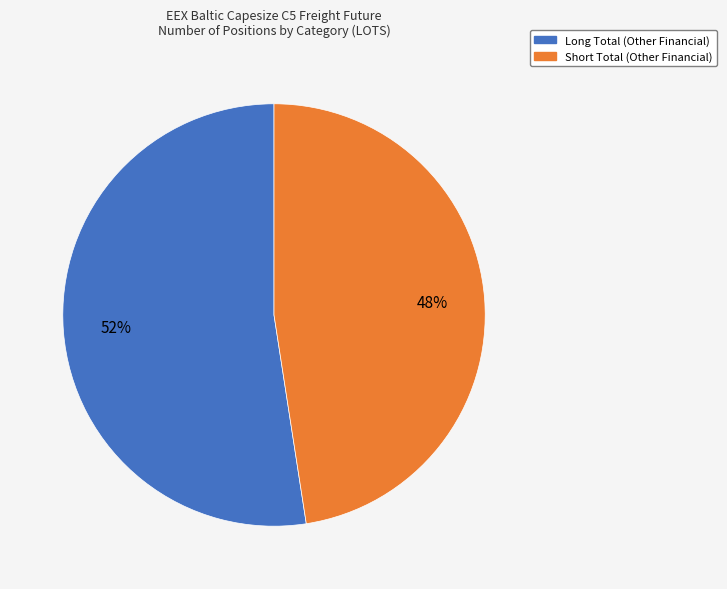

Is there a majority slice in this chart?

Yes